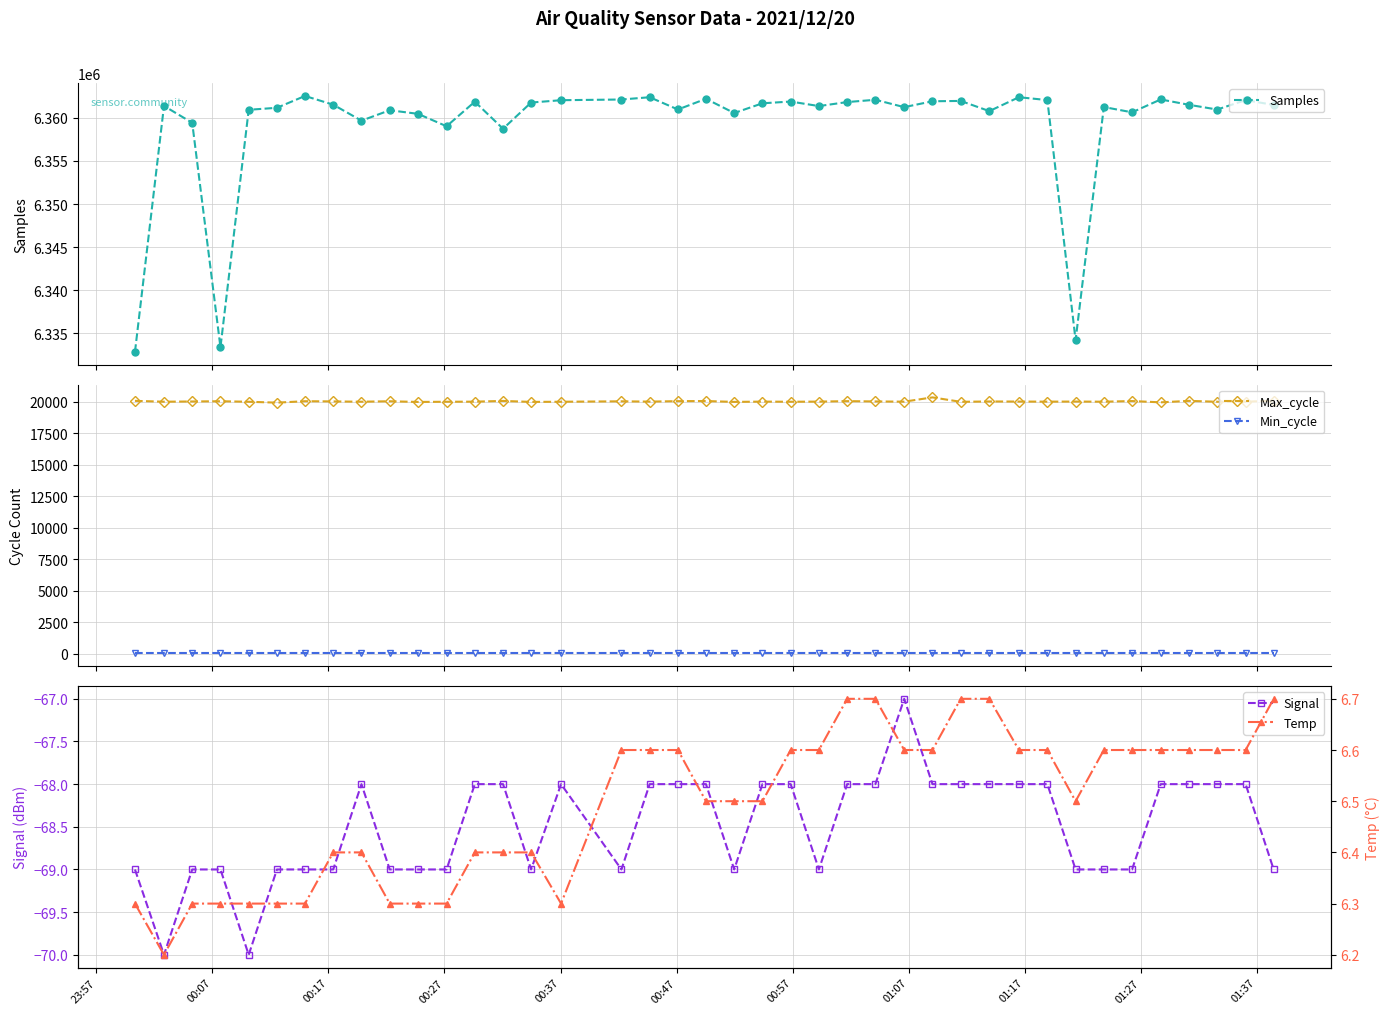

True or false: Max_cycle and Min_cycle intersect in this chart.

False